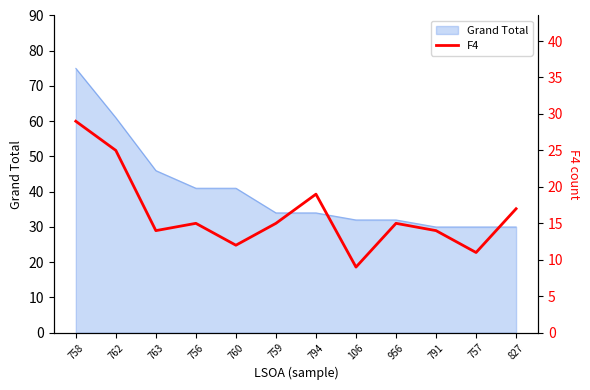

The Grand Total series shows 52 at 758. True or false?

False